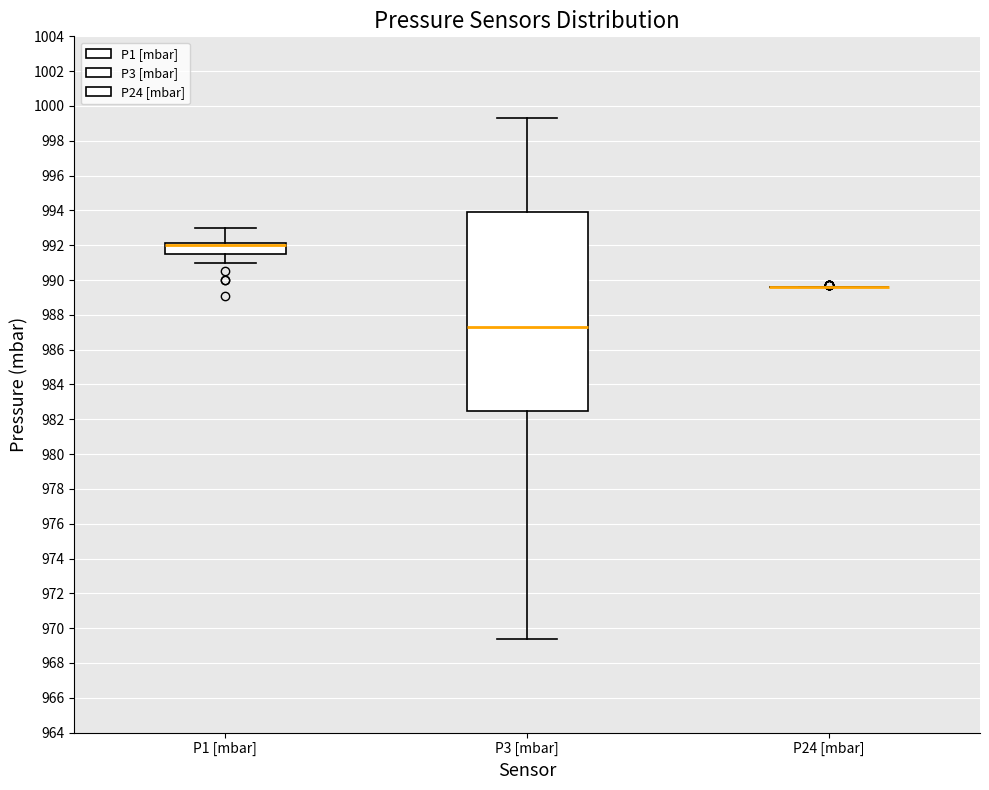

Which box is the tallest, from its lower edge to its upper edge?

P3 [mbar]